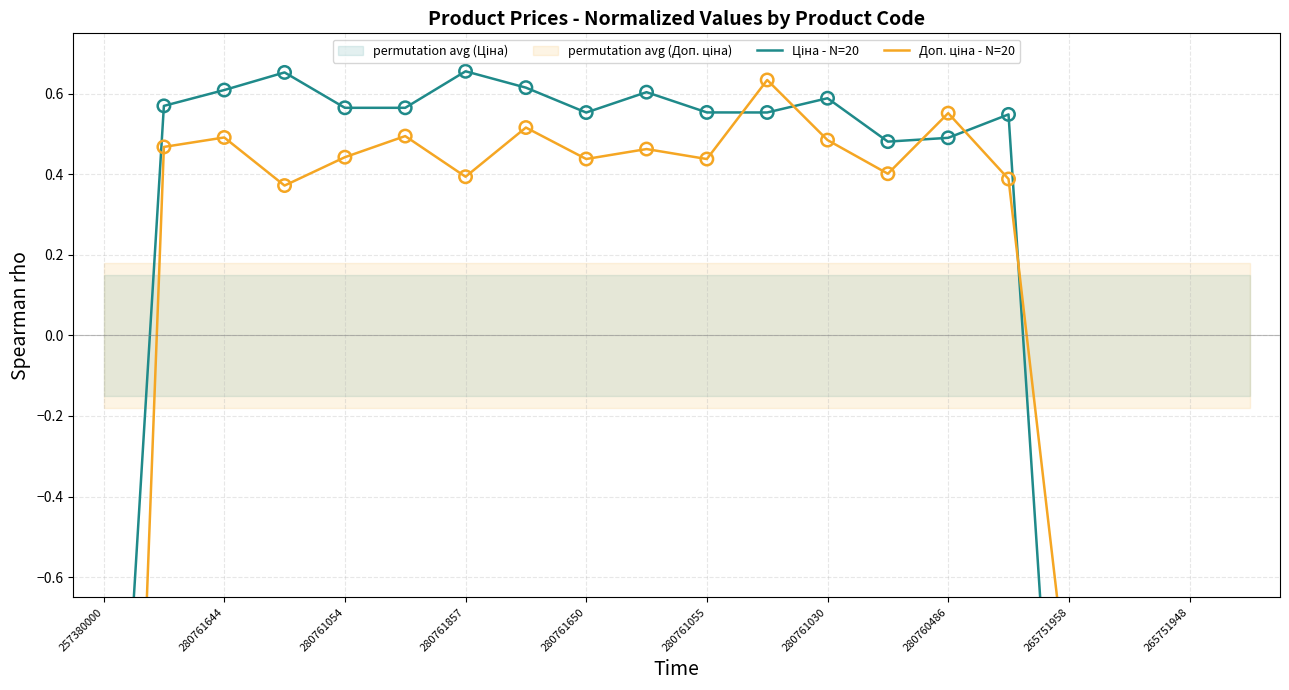

Which series has the largest total across all categories?

Ціна - N=20